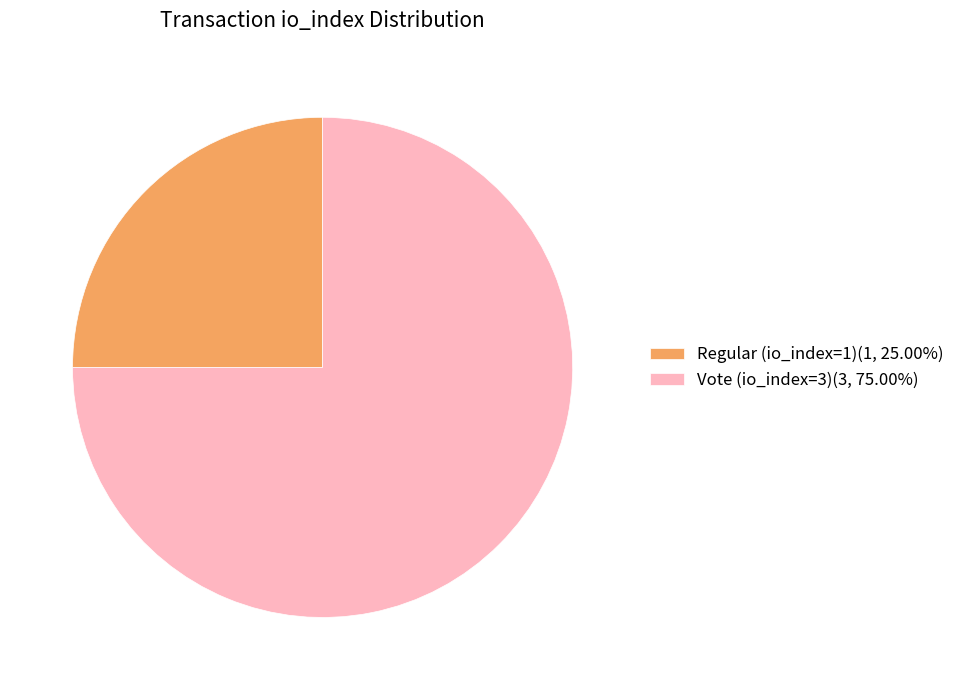

Is the sum of Vote (io_index=3) and Regular (io_index=1) greater than half?

Yes